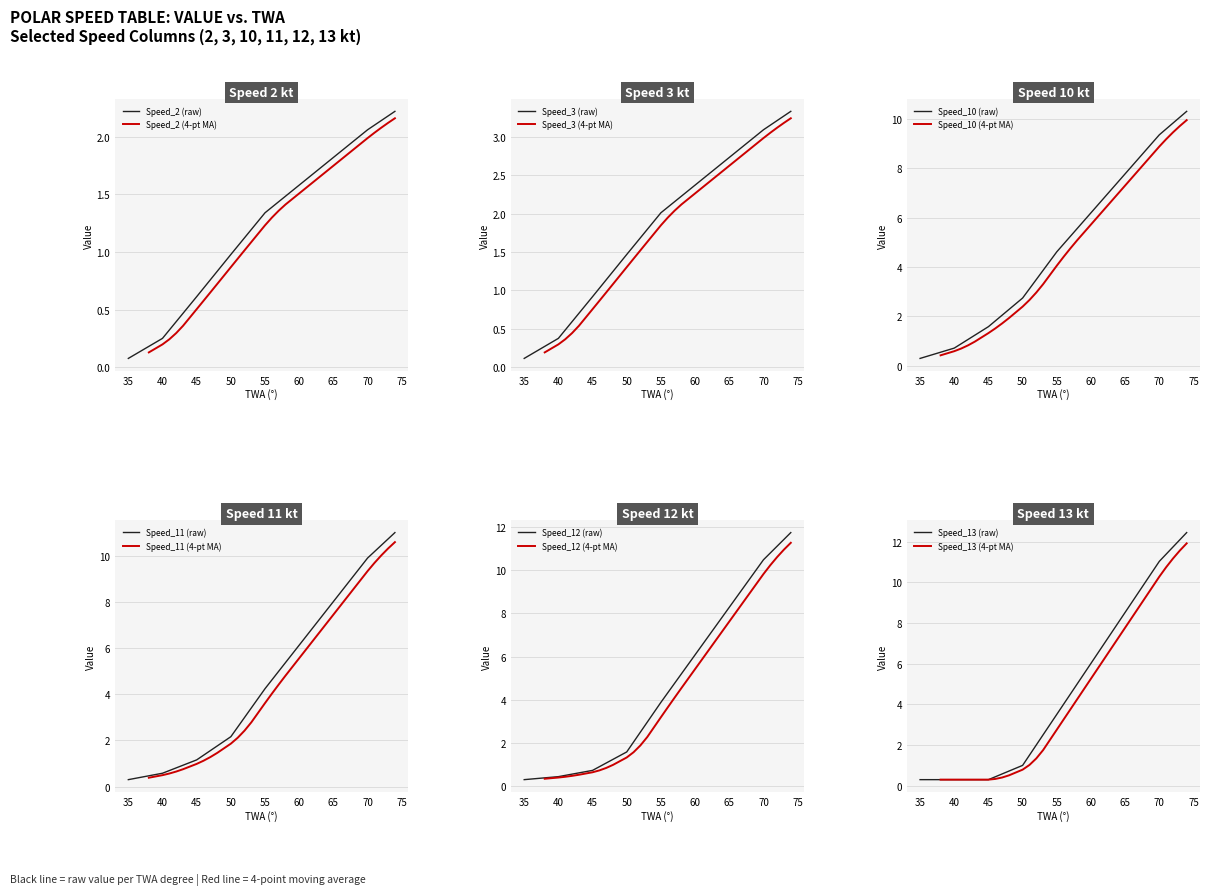

What is the maximum value for Speed_2 (raw)?

2.2